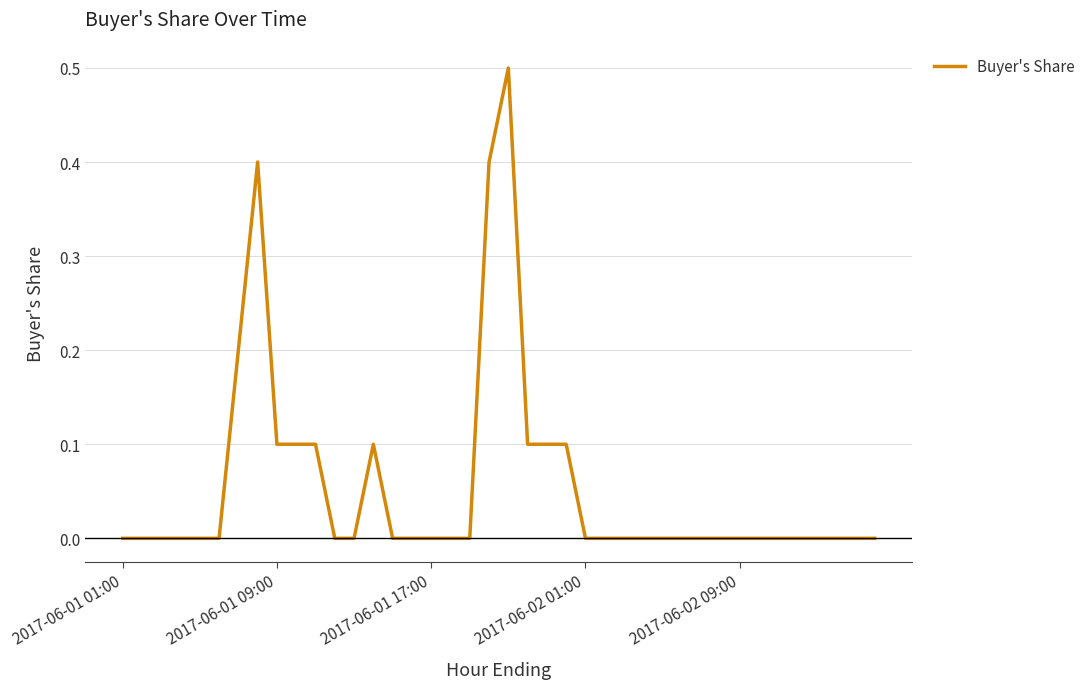

What is the difference between the maximum and minimum values?

0.5